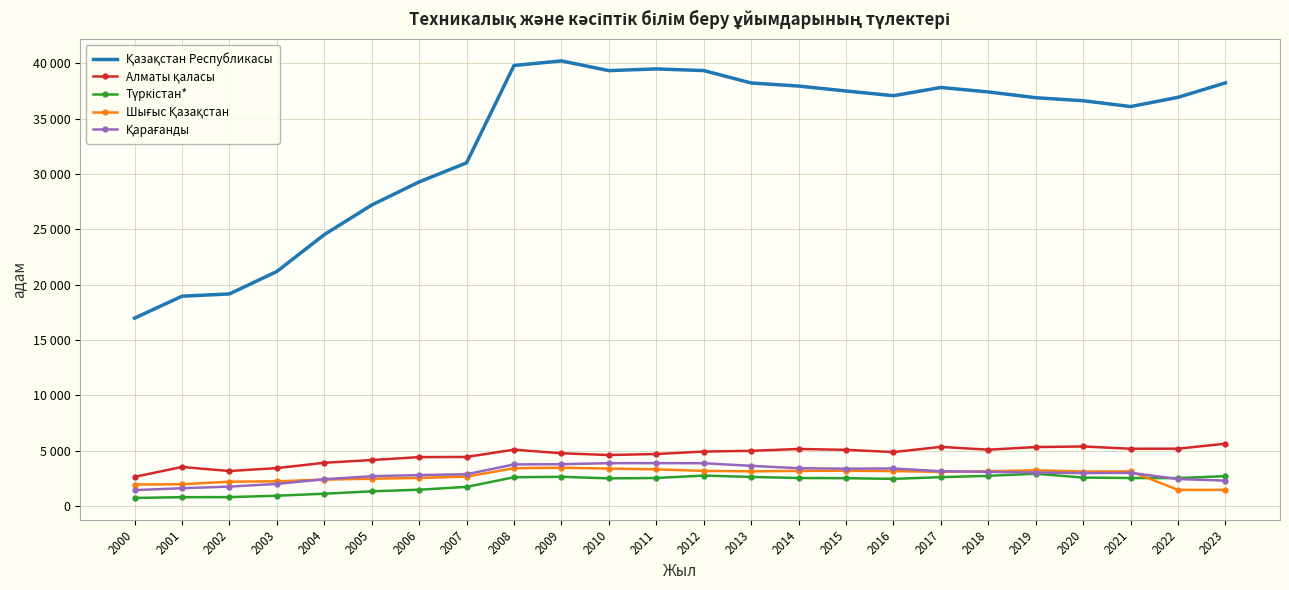

What is the value of the Түркістан* point at the 10th from the left?

2658